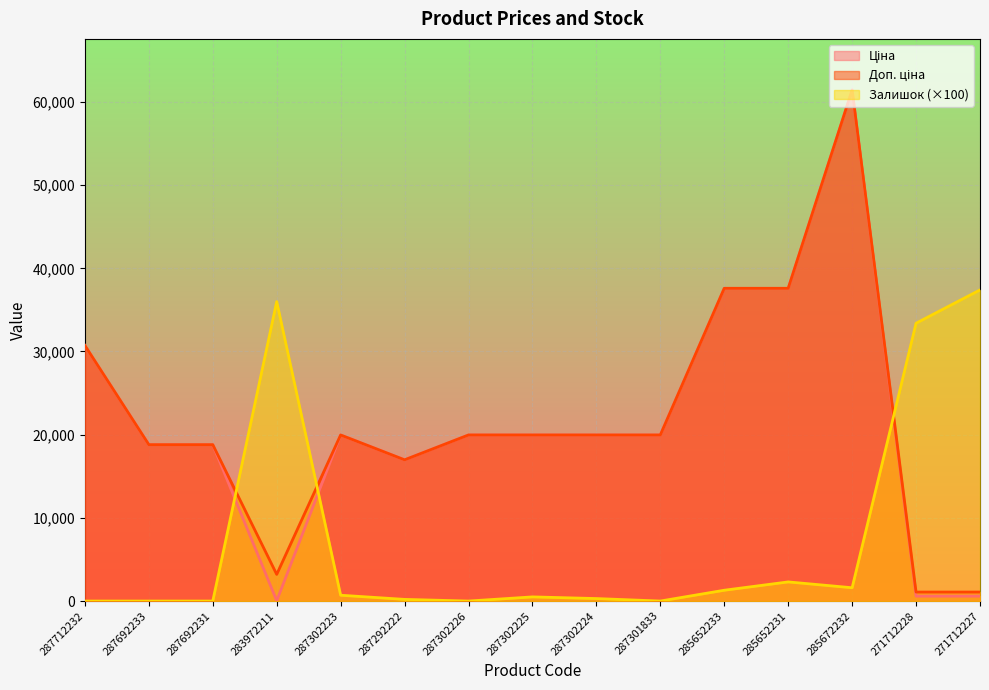

What is the average value of the Залишок series?

7580.0